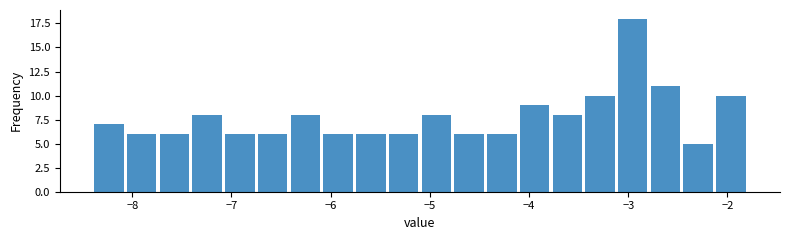

Around what value on the x-axis is the tallest bar? Give the approximate position of its centre, as read against the axis.

-3.0